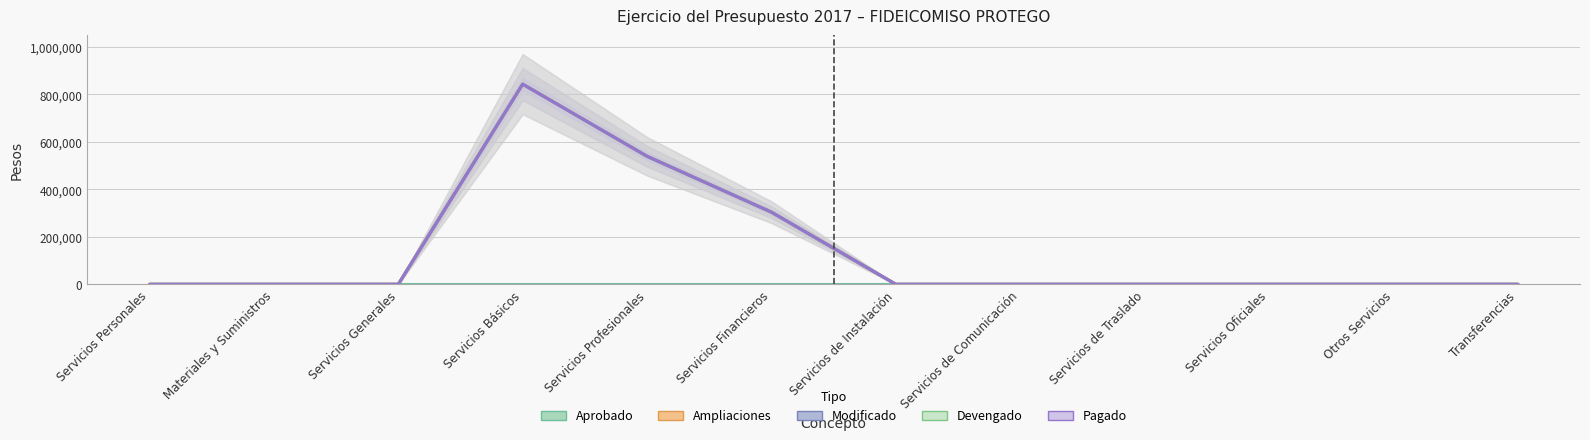

True or false: Ampliaciones and Pagado intersect in this chart.

False